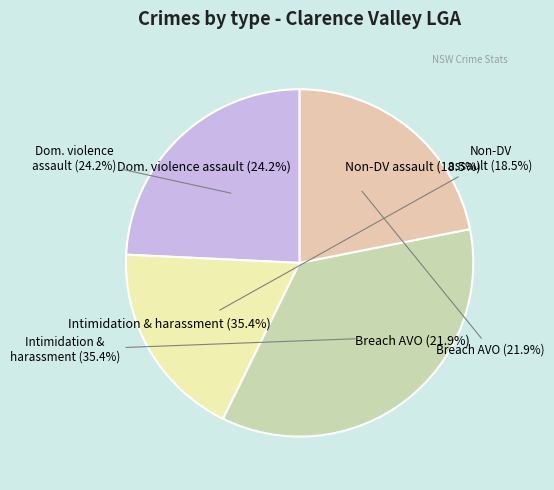

The Intimidation, stalking and harassment slice represents 44% of the pie. True or false?

False